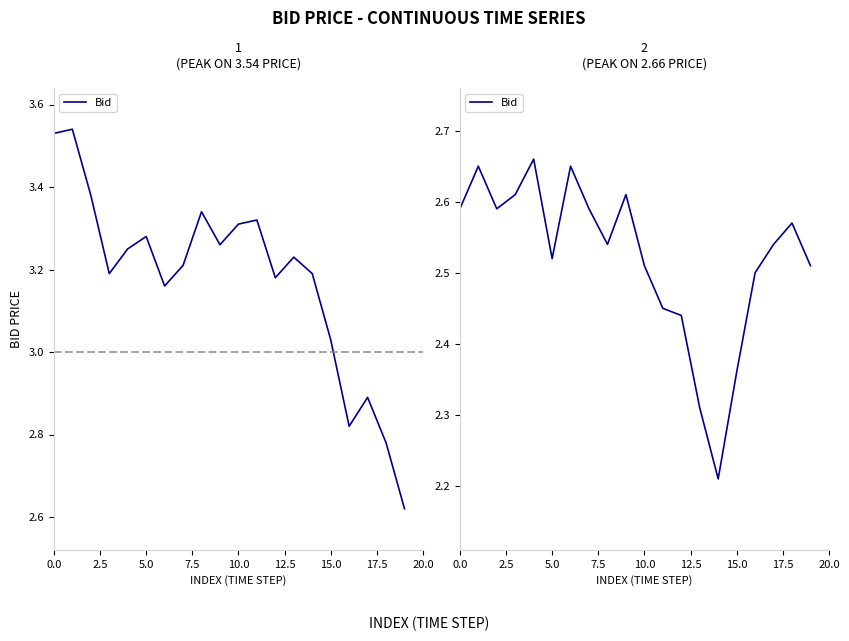

Is it true that the value at 16 is 1.6?

False